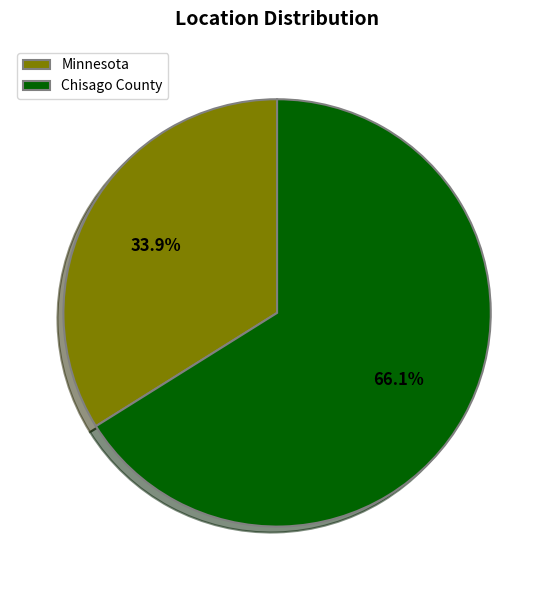

Does Minnesota account for over 50% of the chart?

No